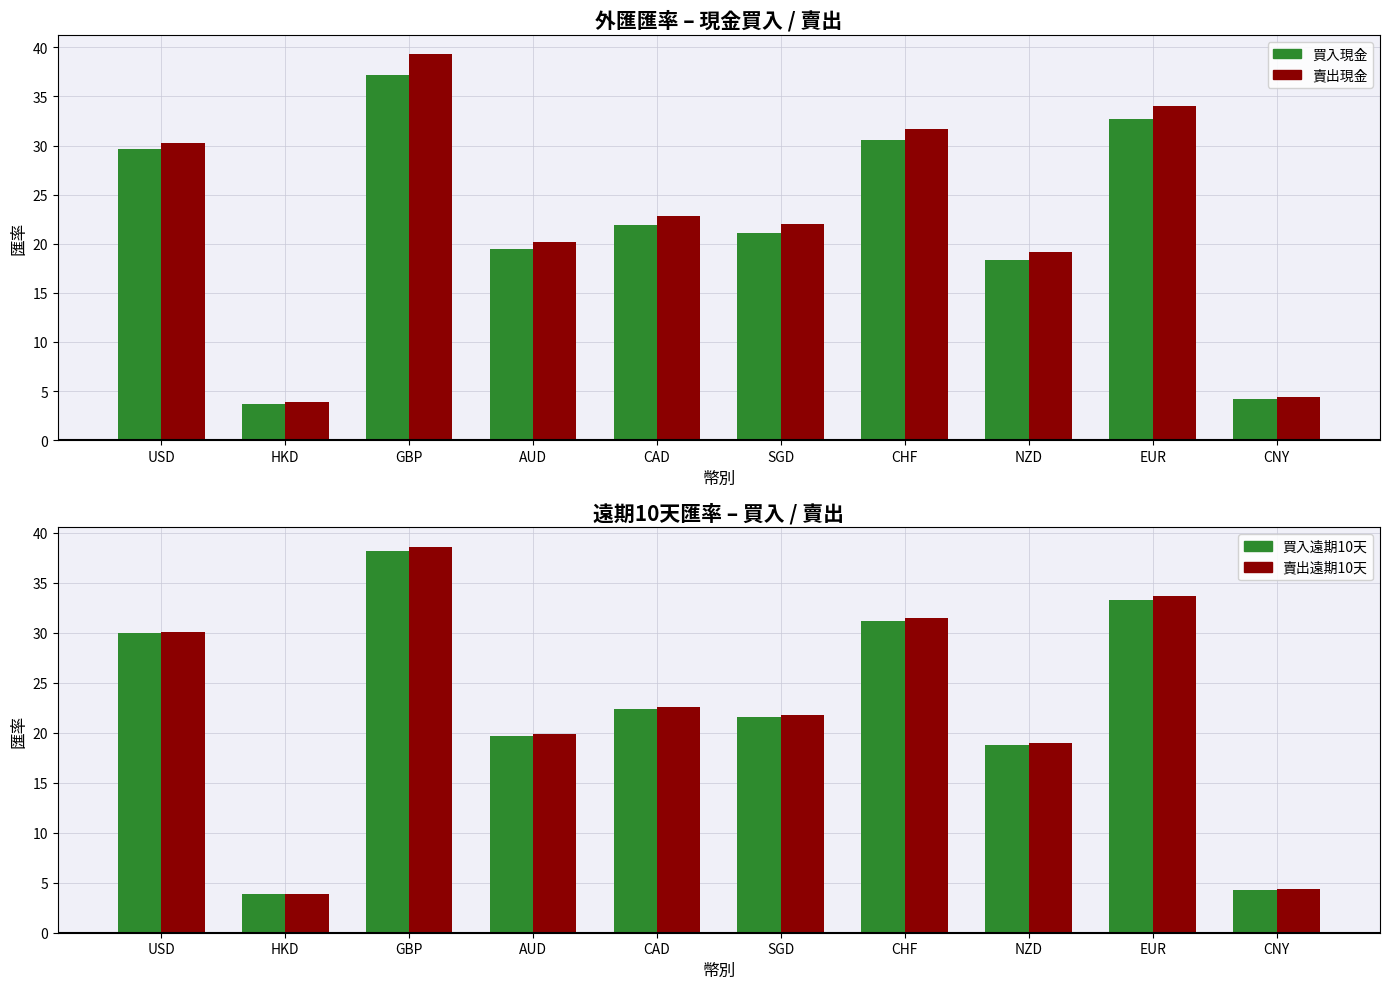

Which series has the widest spread of values?

賣出現金